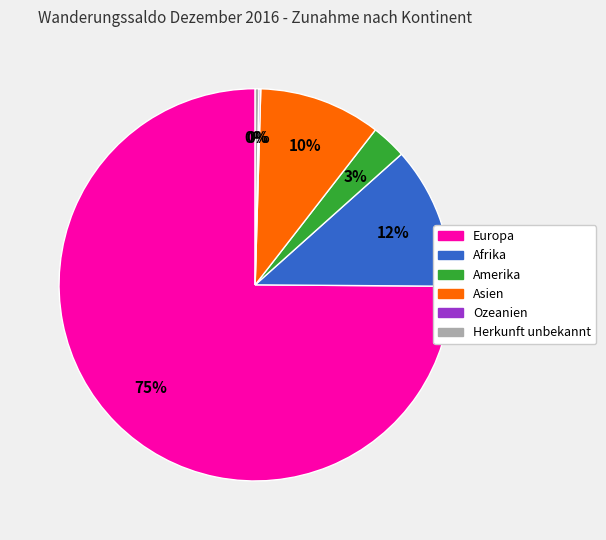

Which has a higher value, Europa or Amerika?

Europa